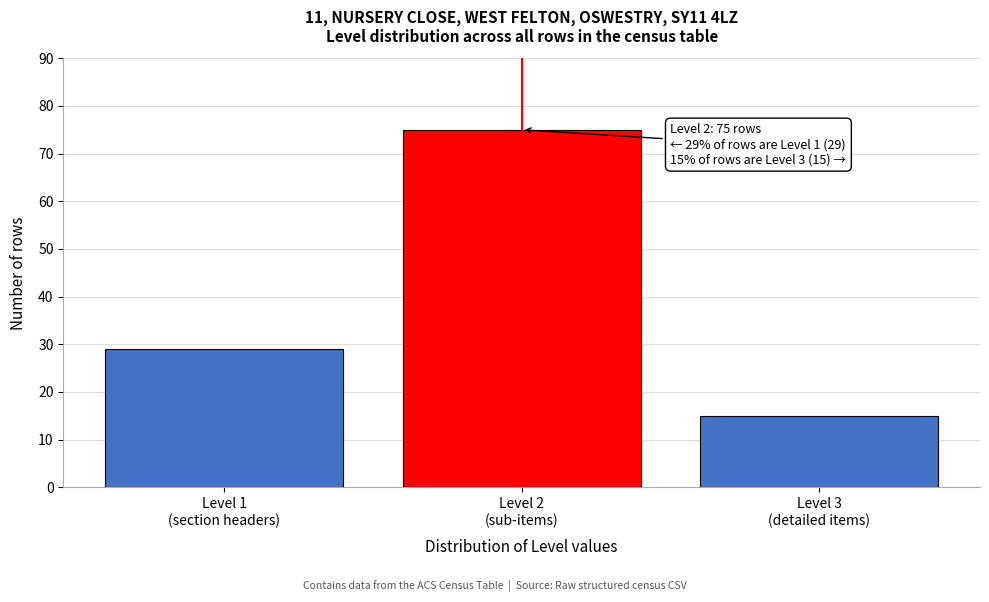

Reading left to right, extract all data points from this chart.

29	75	15